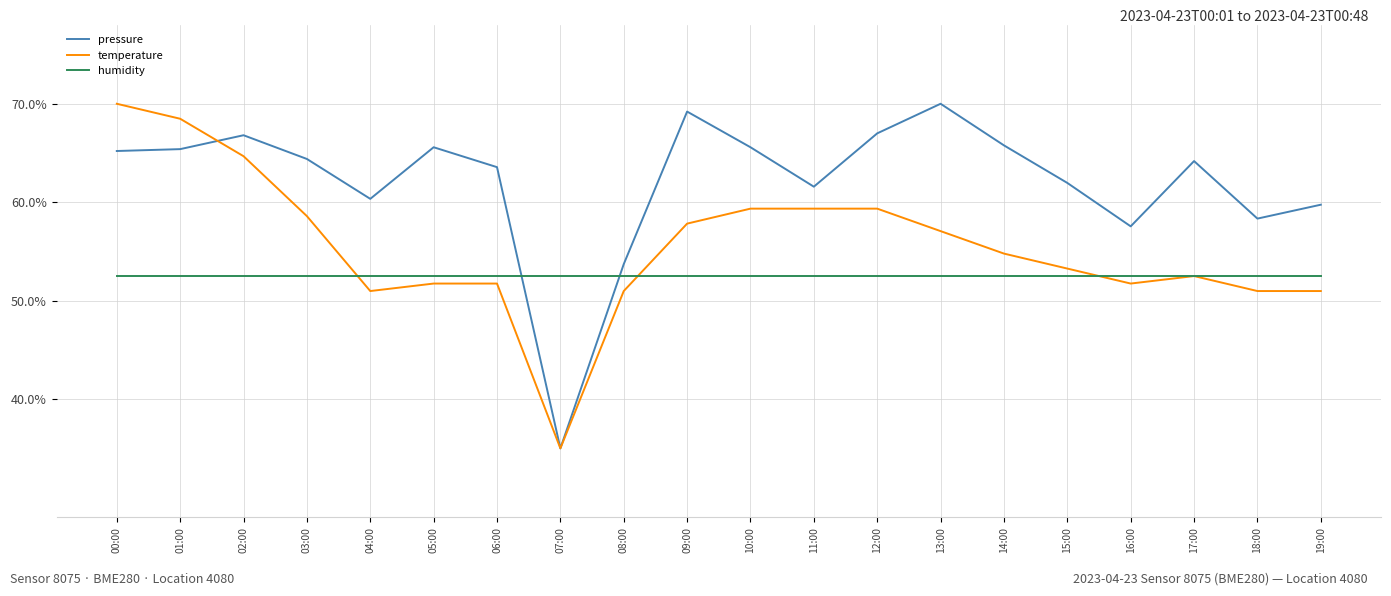

Is the value of pressure at 12:00 greater than the value of humidity at 11:00?

Yes